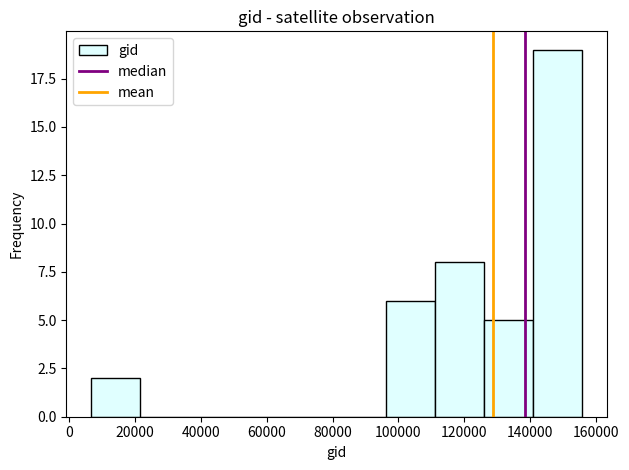

Reading left to right, list every bar in this chart as the range it spans on the x-axis followed by its height. Neither the bar edges nor the heights are printed on the chart, so give them approximately, as read against the axes.

6000 to 22000: 2
22000 to 36000: 0
36000 to 52000: 0
52000 to 66000: 0
66000 to 82000: 0
82000 to 96000: 0
96000 to 112000: 6
112000 to 126000: 8
126000 to 140000: 5
140000 to 156000: 19